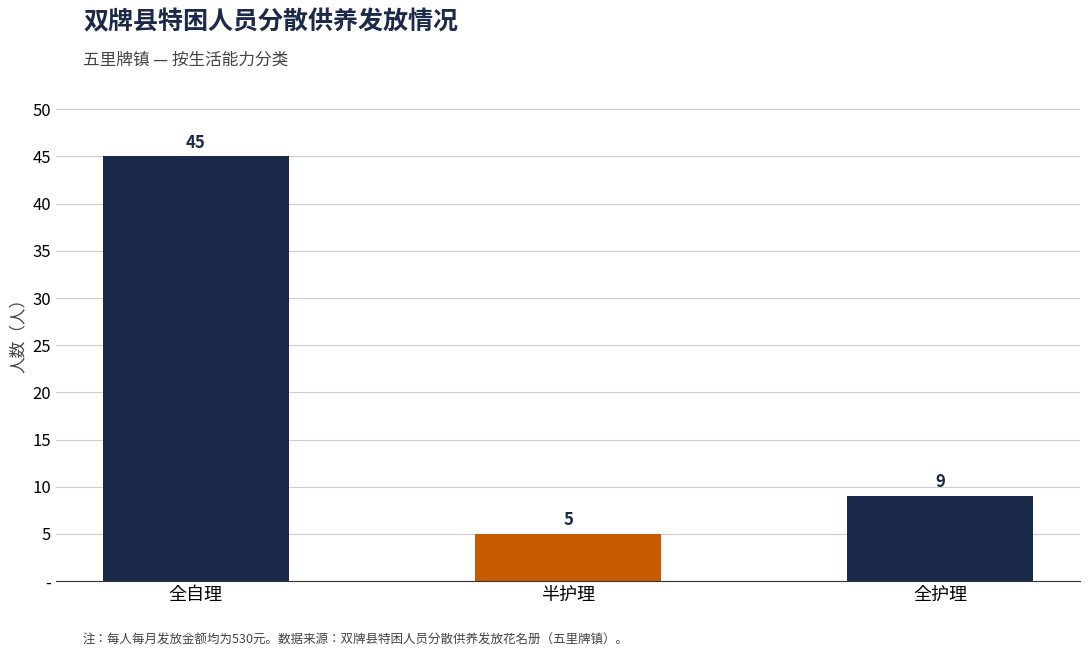

How many bars are there in total?

3